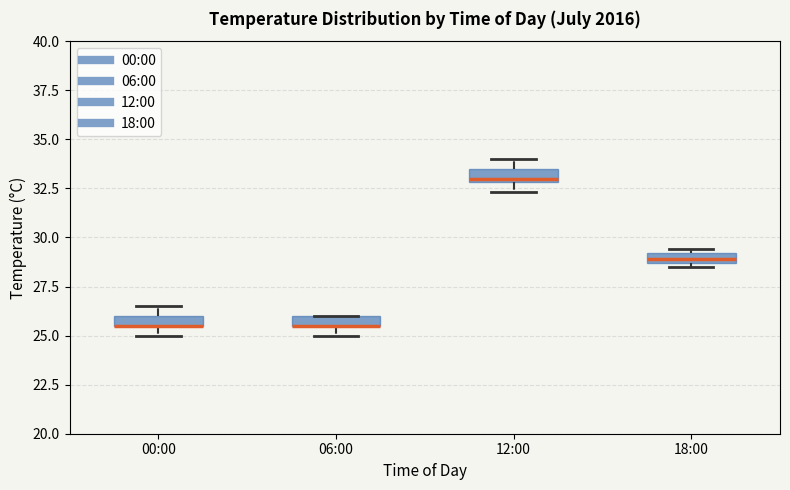

Where is the upper edge of the box for 18:00 on the y-axis? The values are not printed on the chart, so give them approximately, as read against the axis.

29.0